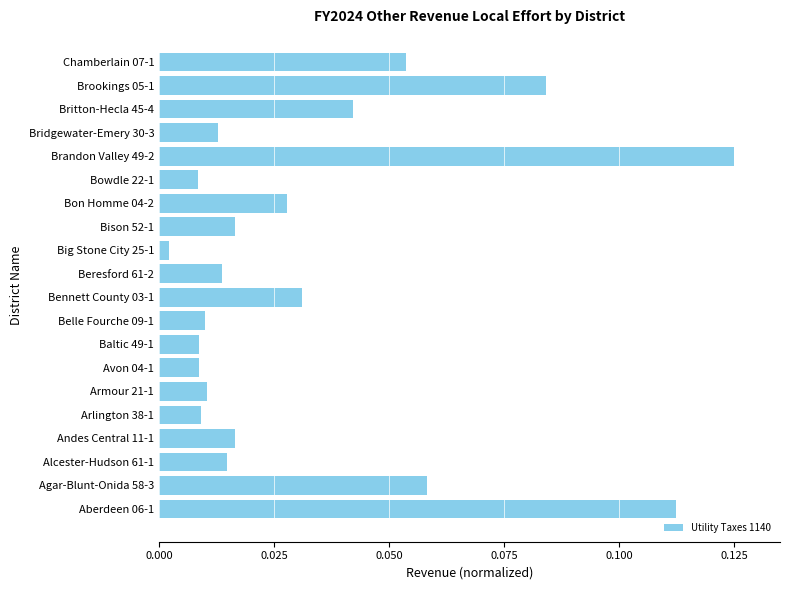

The value at Britton-Hecla 45-4 is 0.1. True or false?

False